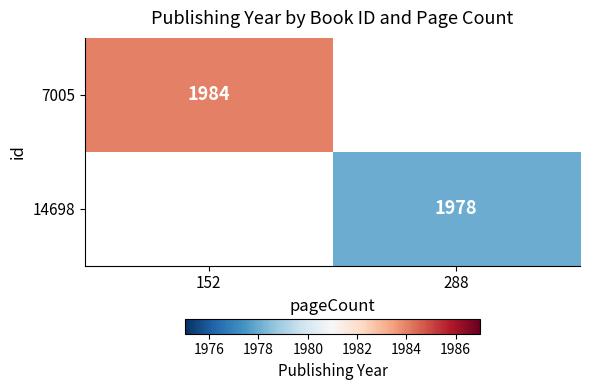

Which category has the lowest value across all series?

288